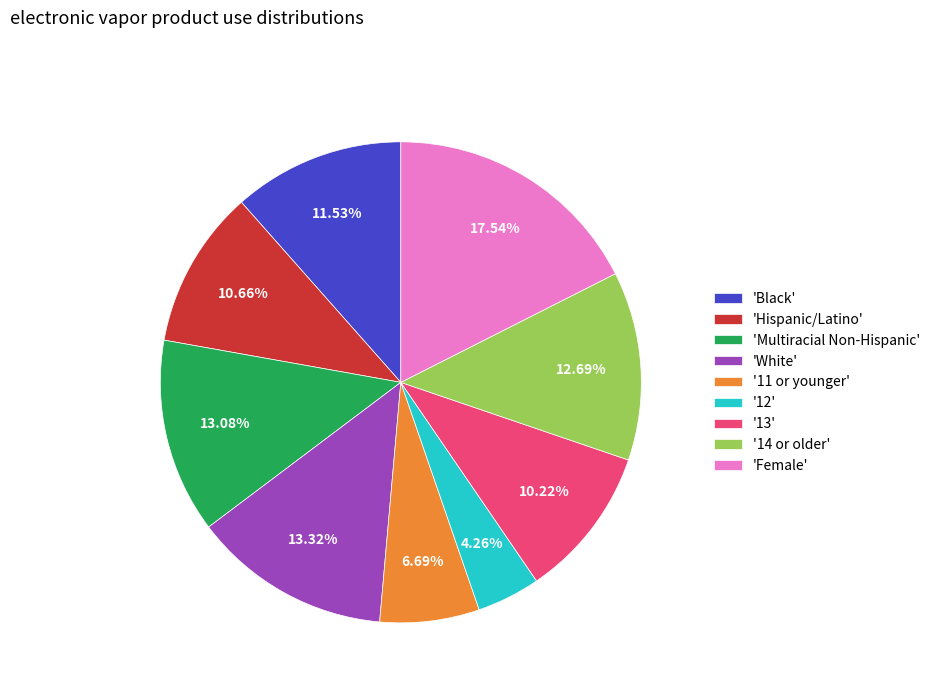

Which slice is the largest?

'Female'